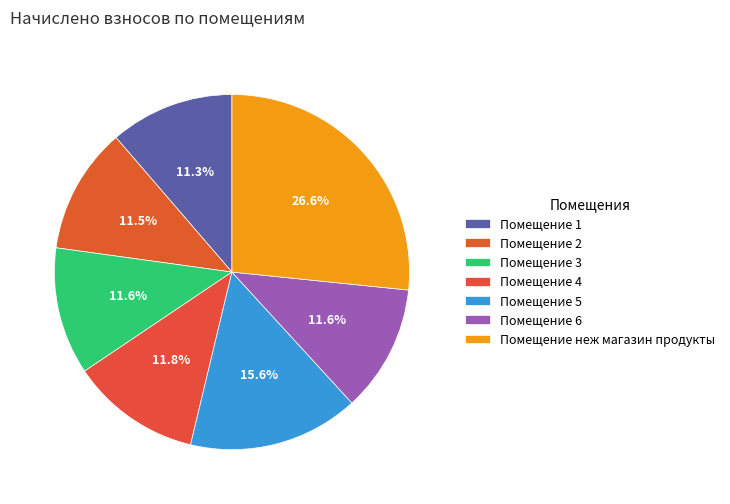

Does any single category account for the majority?

No